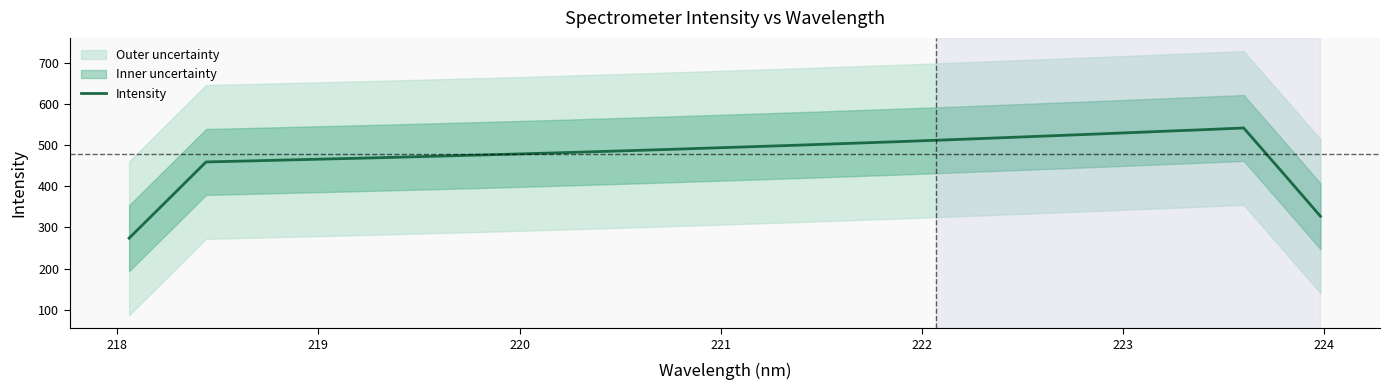

What is the minimum value for Intensity?

273.9